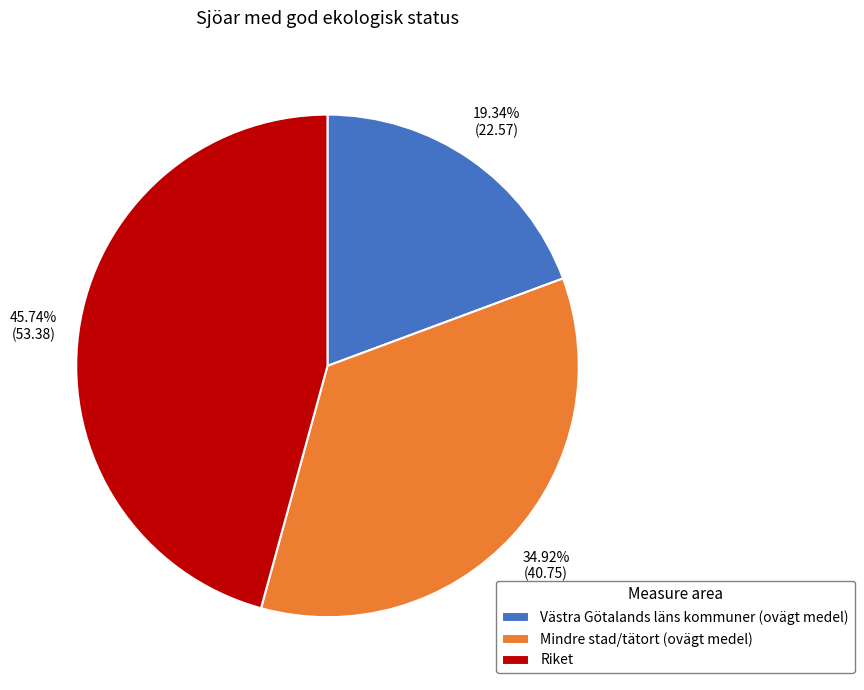

Rank the categories by value from highest to lowest.

Riket, Mindre stad/tätort (ovägt medel), Västra Götalands läns kommuner (ovägt medel)